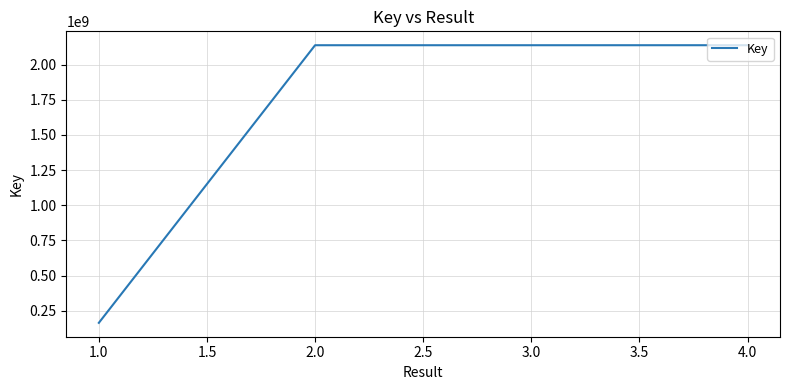

What is the greatest value displayed?

2137718729